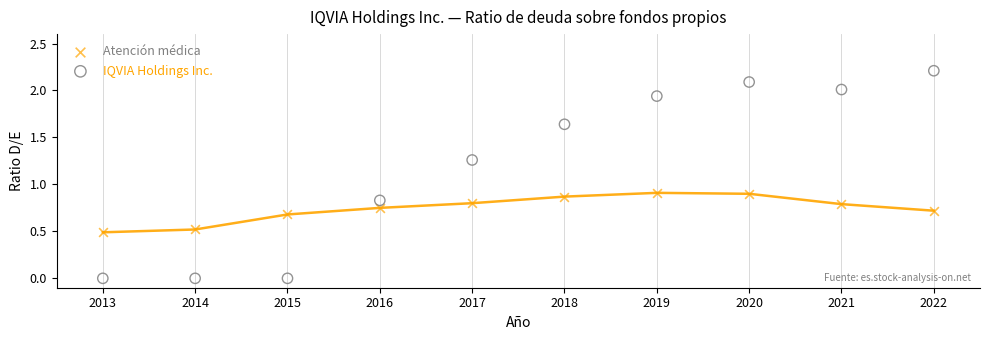

Which series reaches the minimum Y coordinate?

IQVIA Holdings Inc.